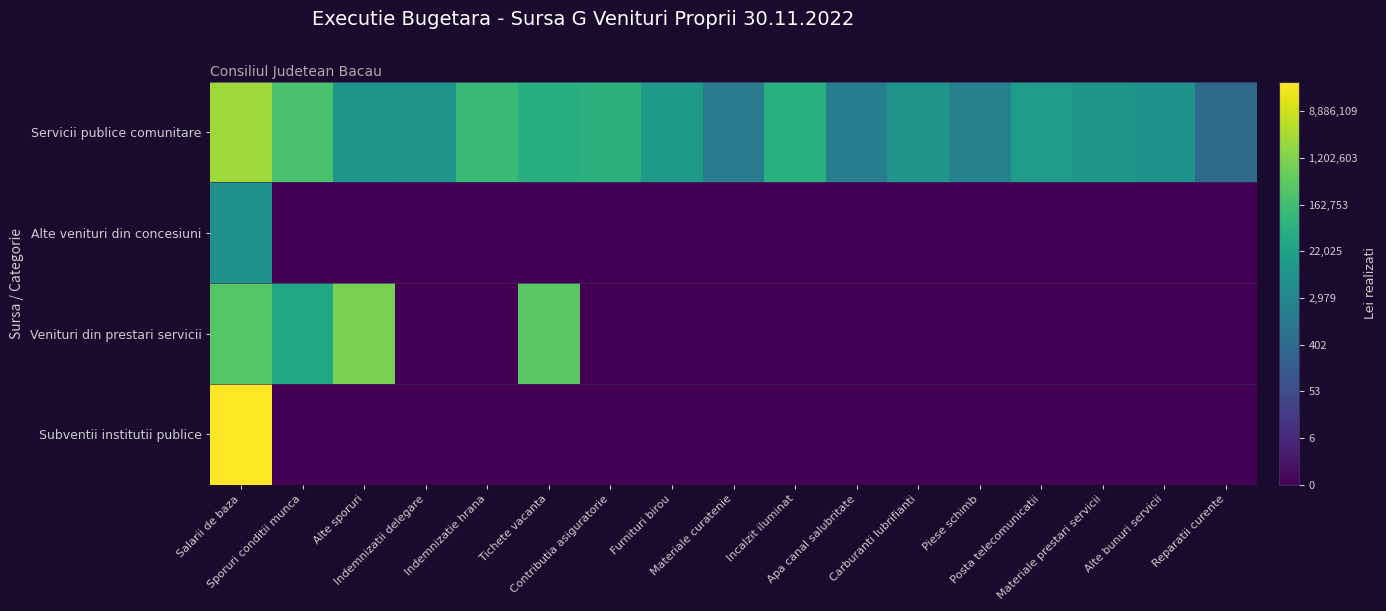

Which series changed the most between Salarii de baza and Indemnizatie hrana?

Subventii institutii publice